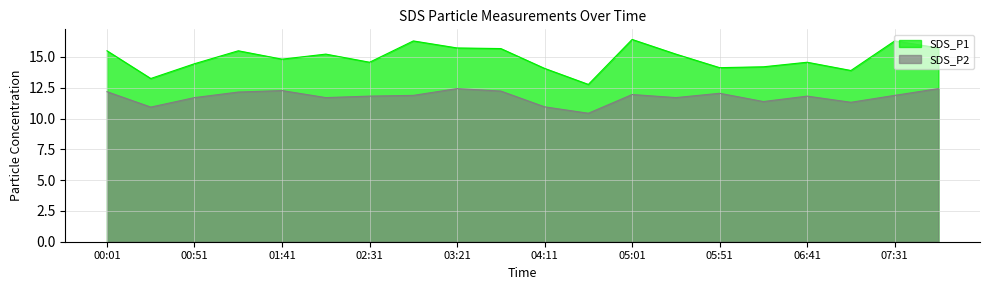

Where does the SDS_P2 series first go above 11?

00:01